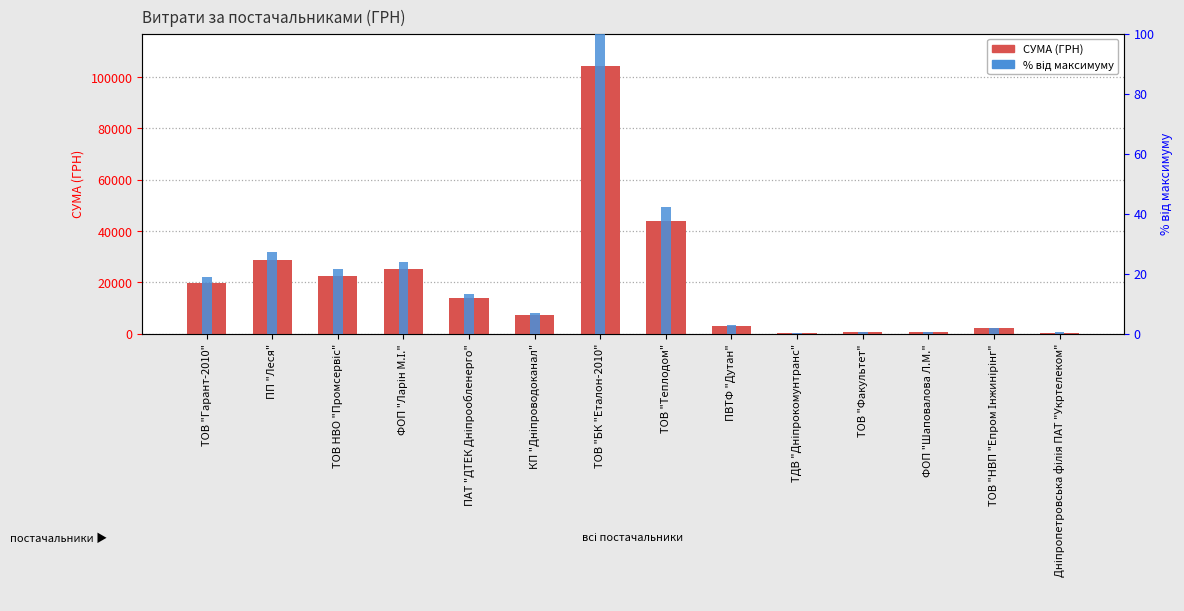

List the series in order of their overall mean, lowest first.

% від максимуму, СУМА (ГРН)